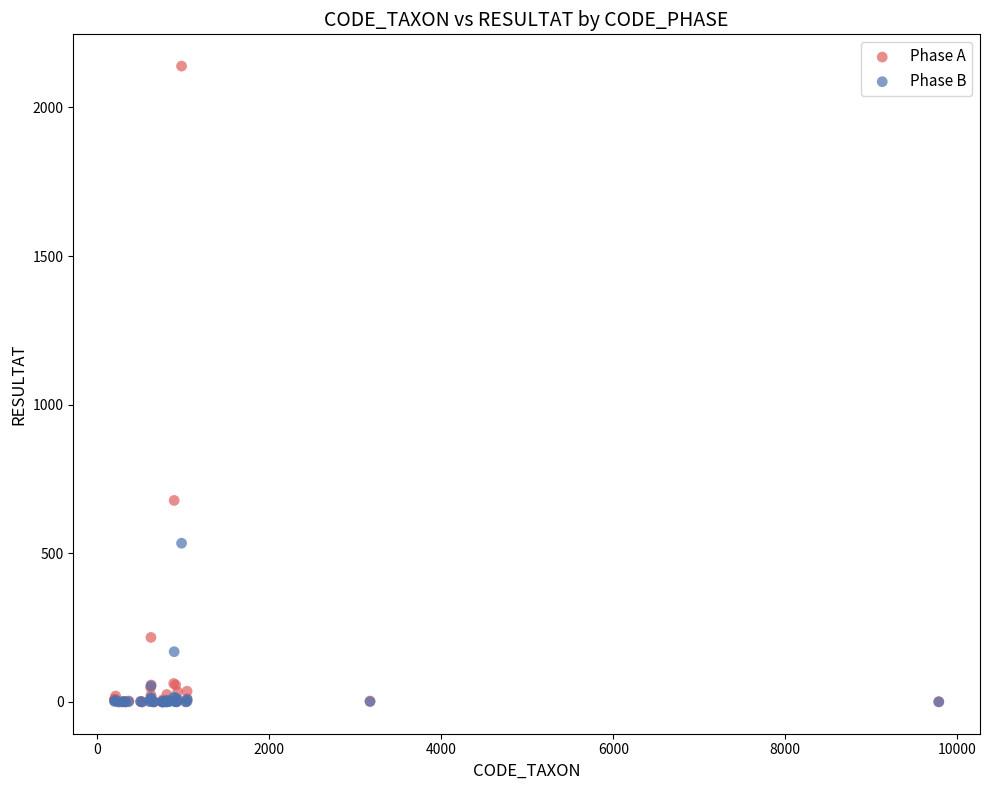

Across all series, what Y value is closest to 1069?

678